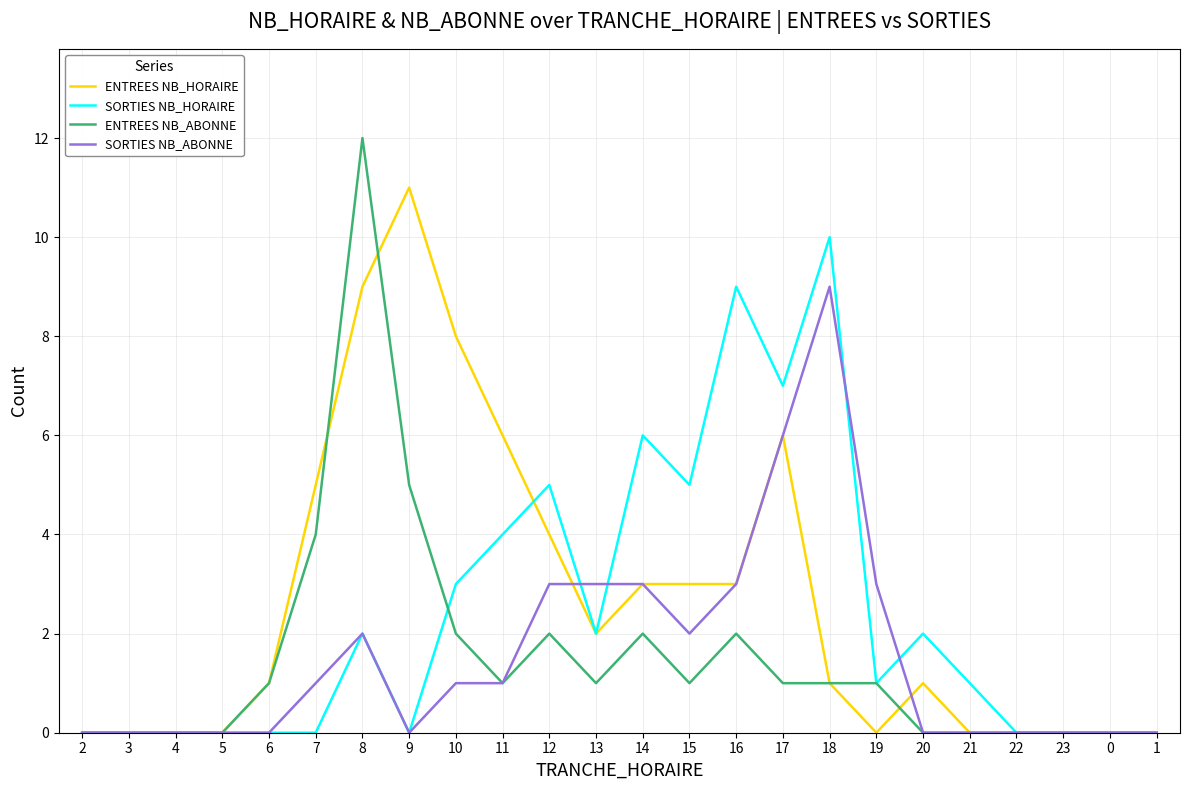

The value of ENTREES NB_HORAIRE at 13 is 2. True or false?

True